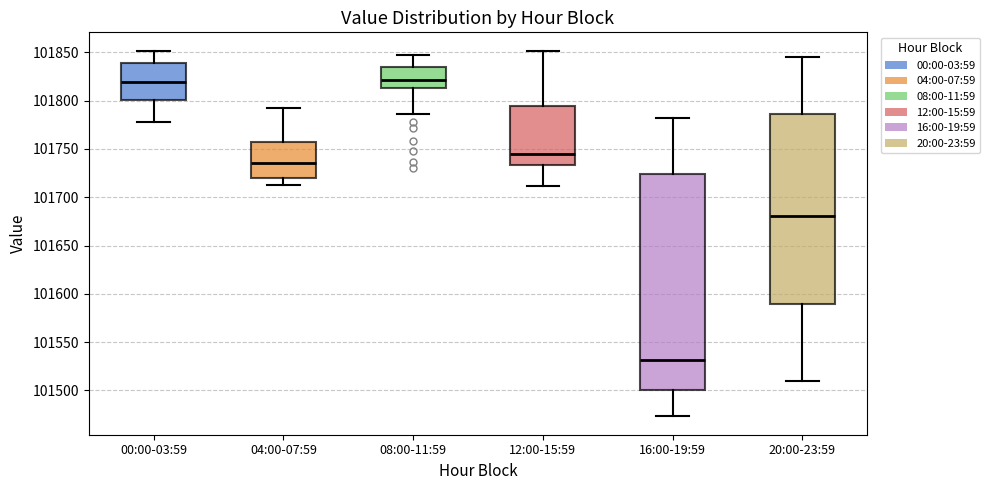

Comparing the boxes themselves (not the whiskers), which one is the tallest?

16:00-19:59